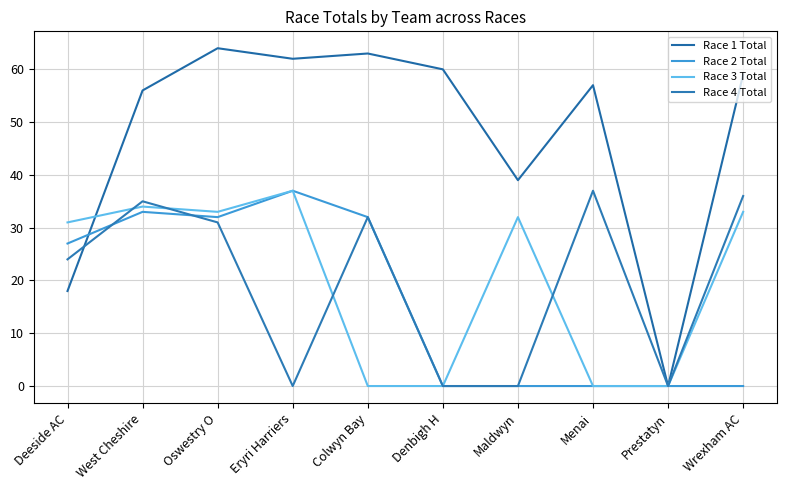

Where is Race 4 Total nearest to the value 18?

Deeside AC